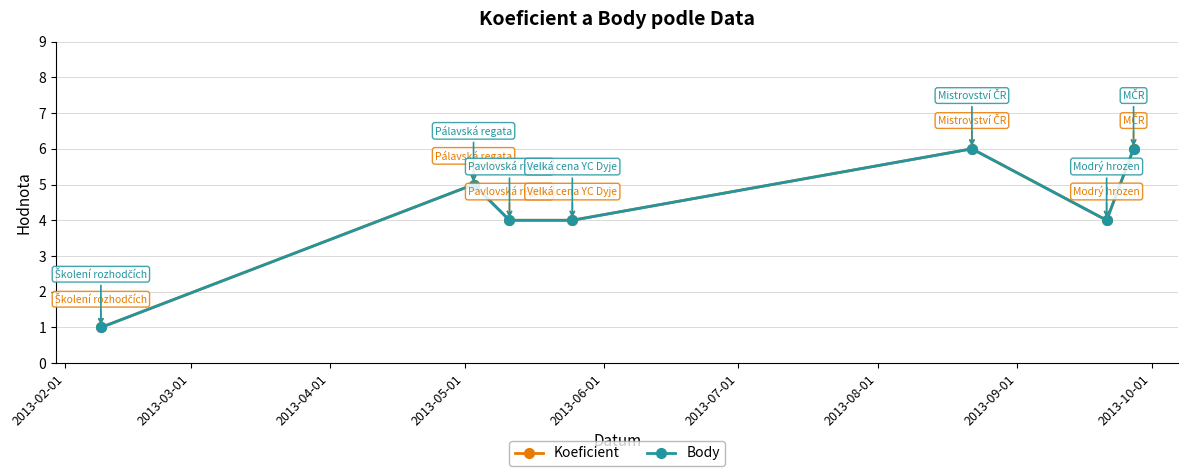

Which series has the largest total across all categories?

Koeficient